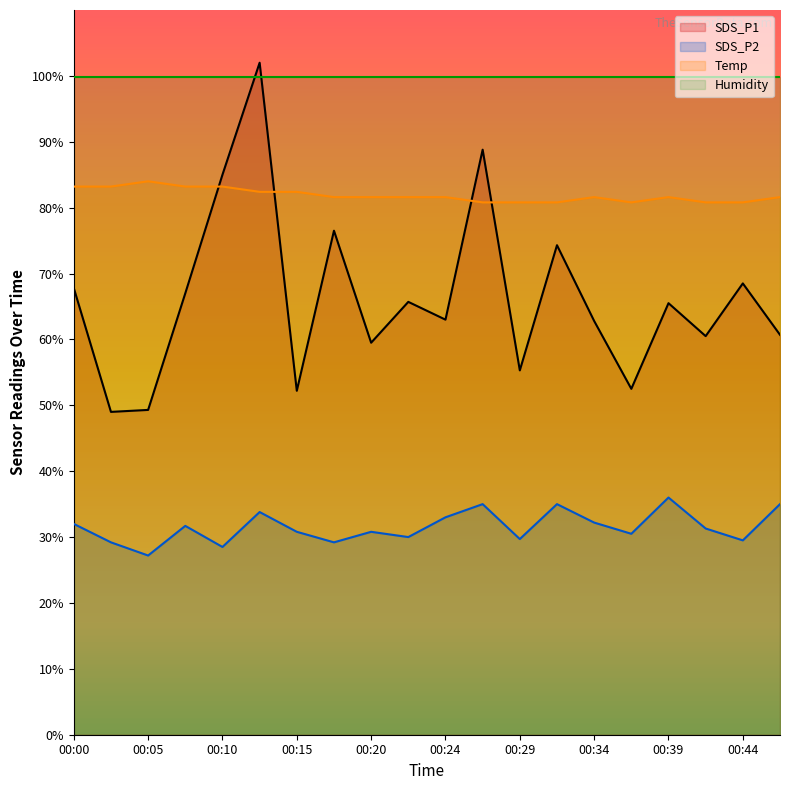

Between 00:29 and 00:12, which is larger?

00:12